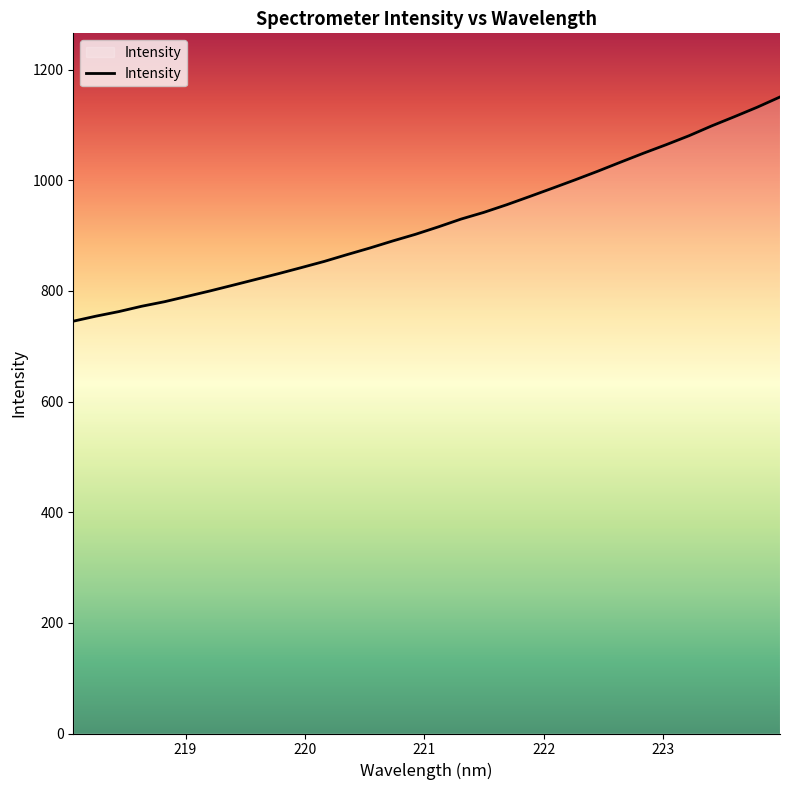

What is the maximum value shown in the chart?

1150.4